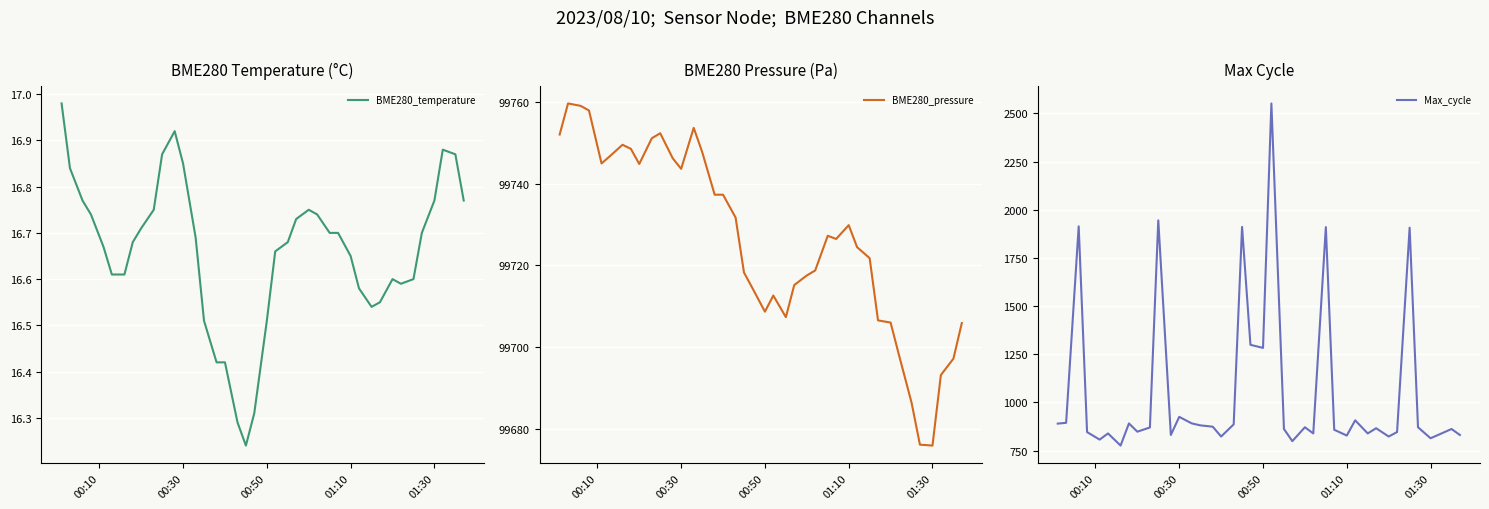

True or false: BME280_pressure has a value of 99743.6 at 00:30.

True